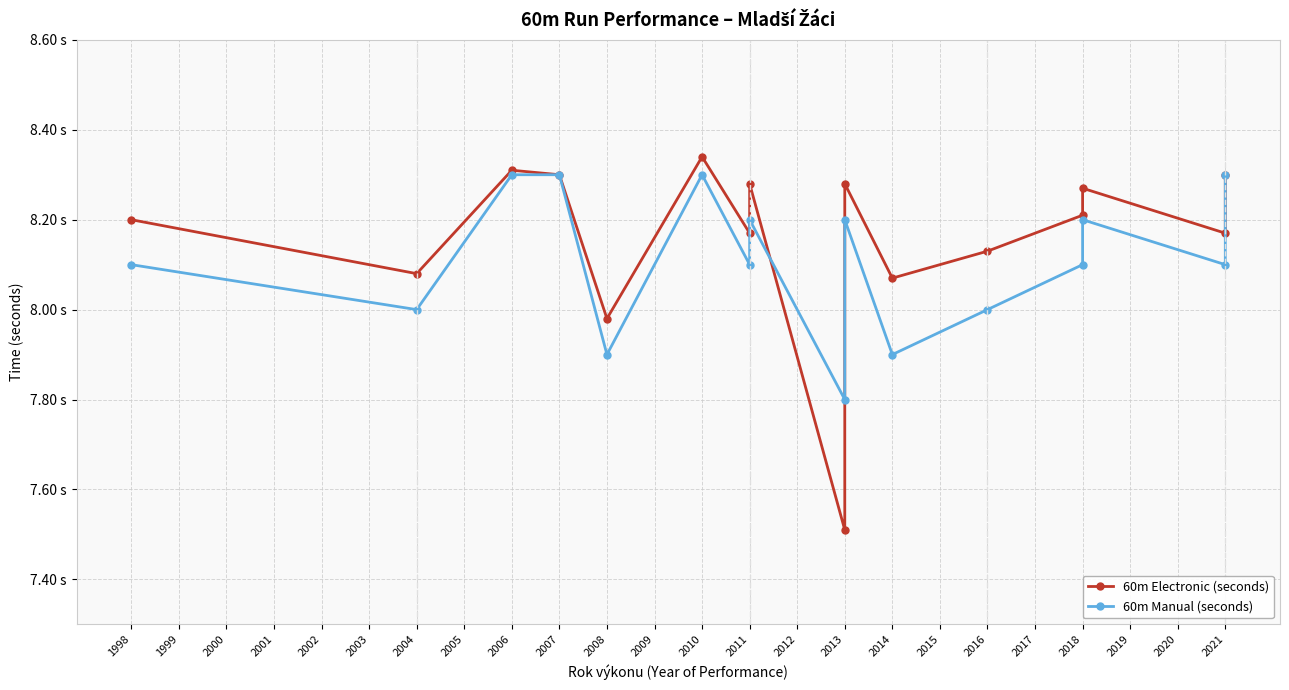

What is the sum of all 60m Electronic (seconds) values?

130.6